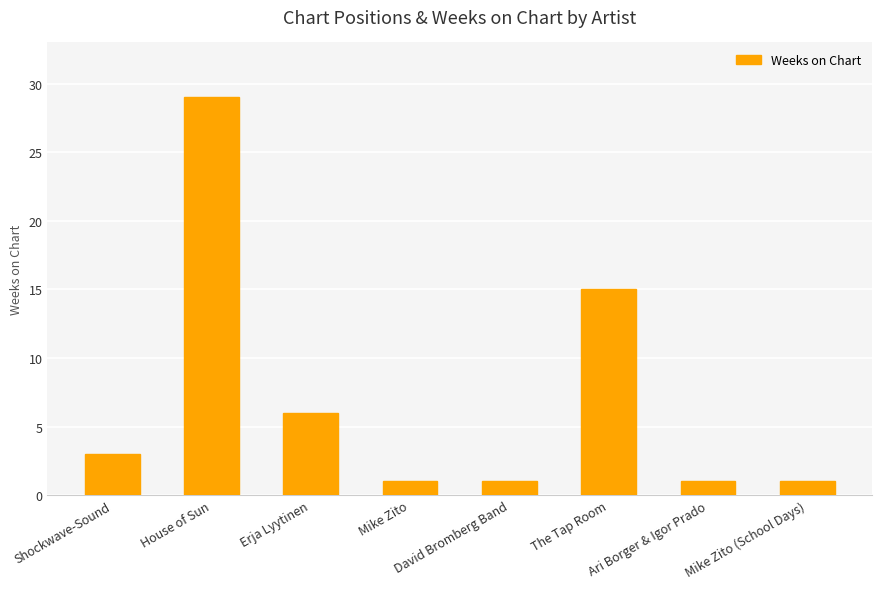

Reading left to right, extract all data points from this chart.

3	29	6	1	1	15	1	1